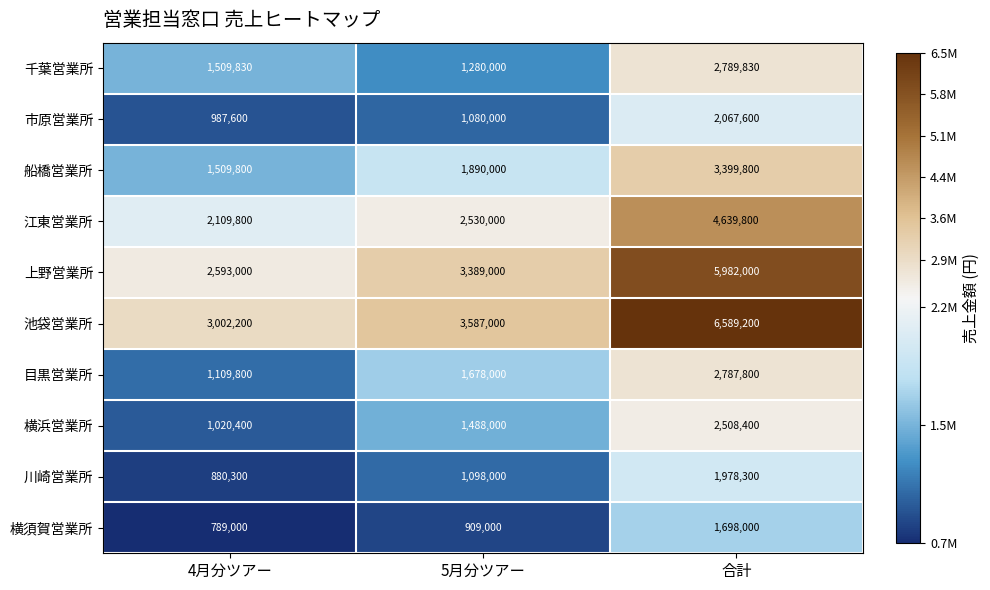

What is the approximate value of 川崎営業所 at 4月分ツアー?

880300